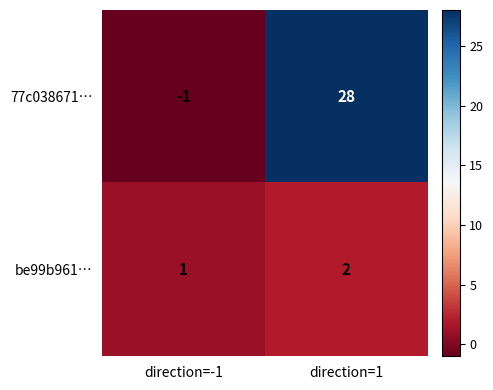

Is the value of be99b961… at direction=1 greater than the value of 77c038671… at direction=1?

No